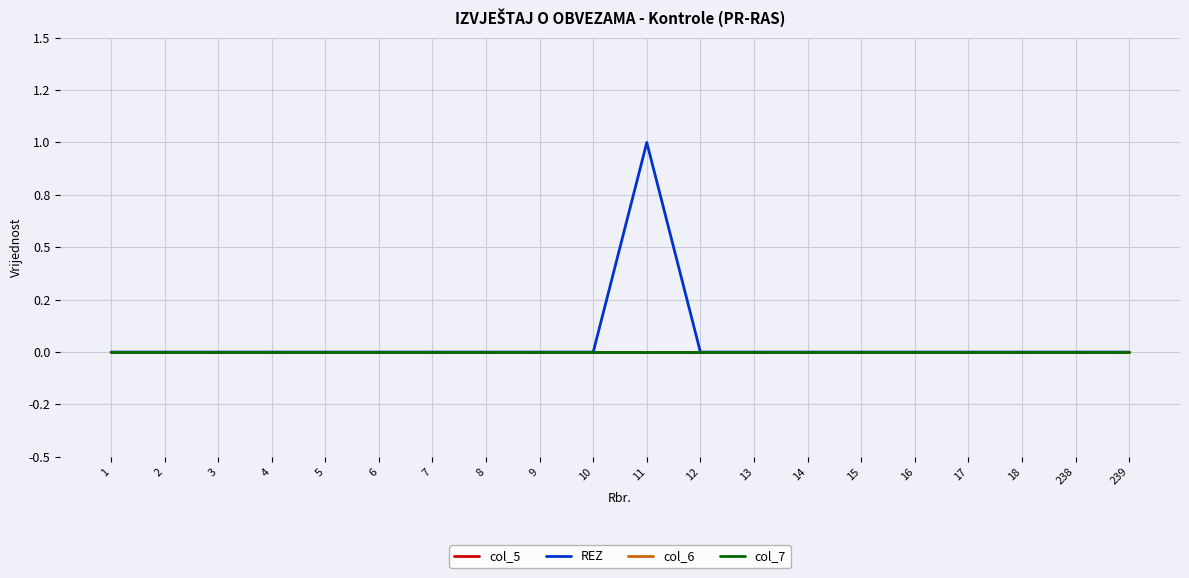

Rank the series at 4 from lowest to highest value.

col_5, REZ, col_6, col_7